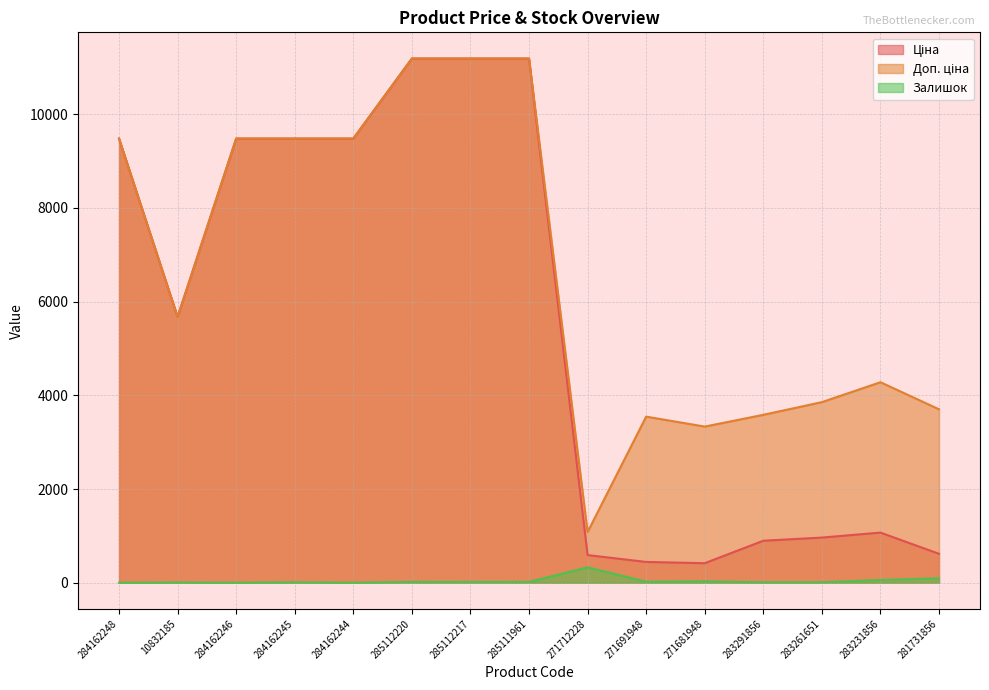

How many values in the Доп. ціна series exceed 5673?

8